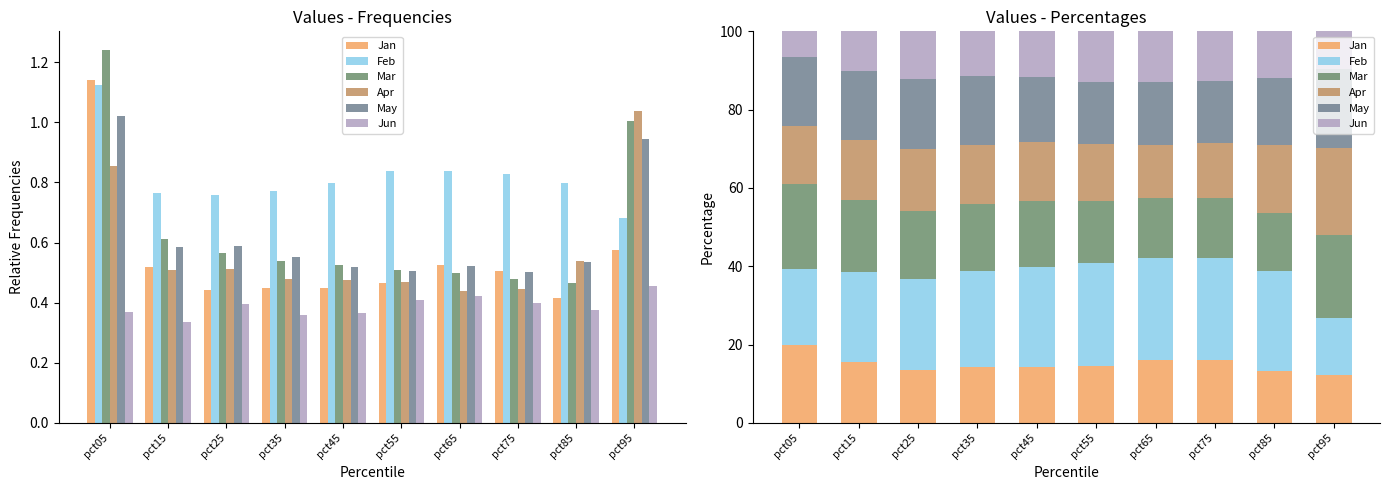

At how many categories does at least one series exceed 20?

10